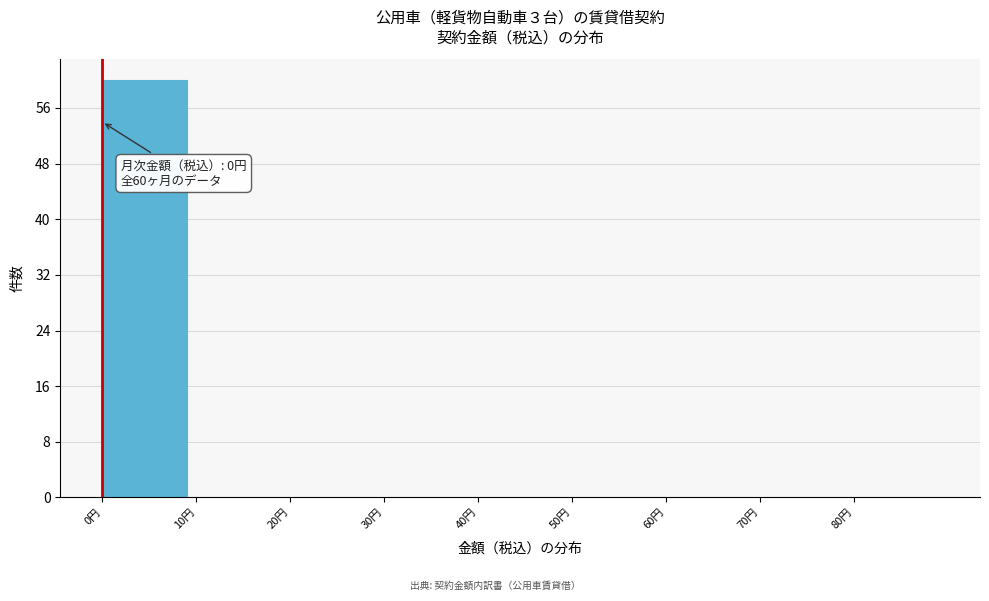

Which range on the x-axis has the tallest bar?

0 to 10